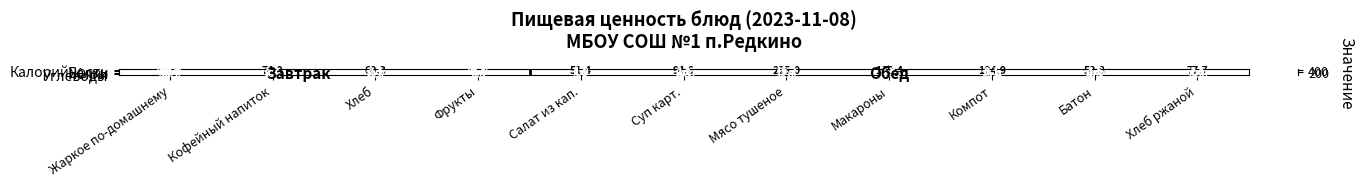

What is the maximum value shown in the chart?

437.7